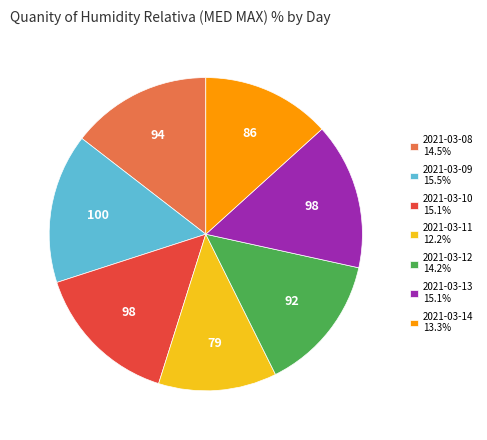

Is 2021-03-10 15.1% the majority of the pie?

No